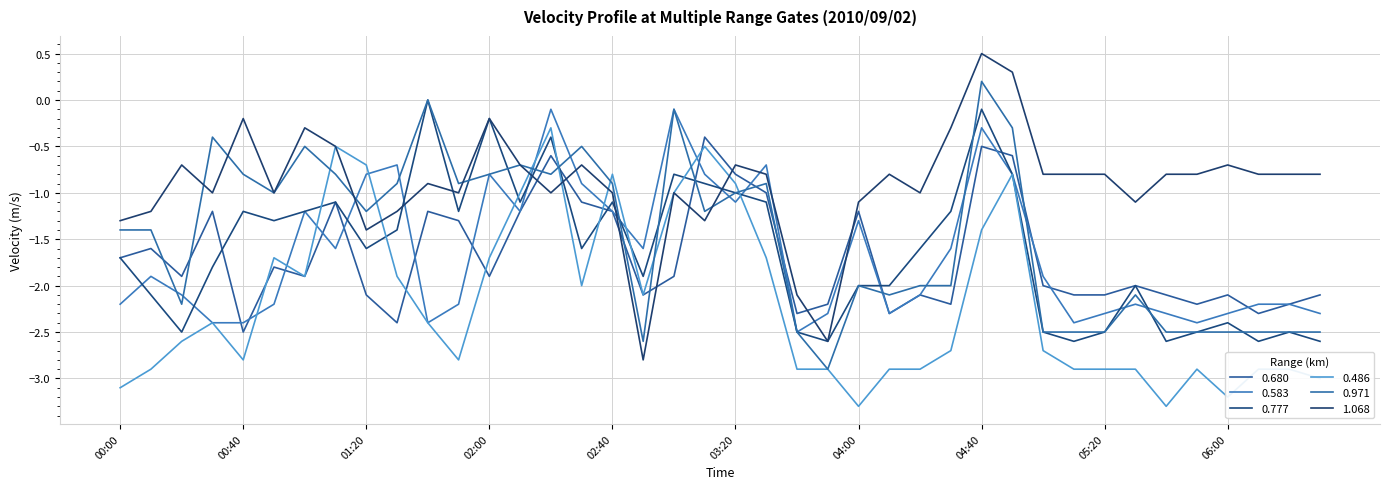

What is the sum of all 0.680 values?

-67.5